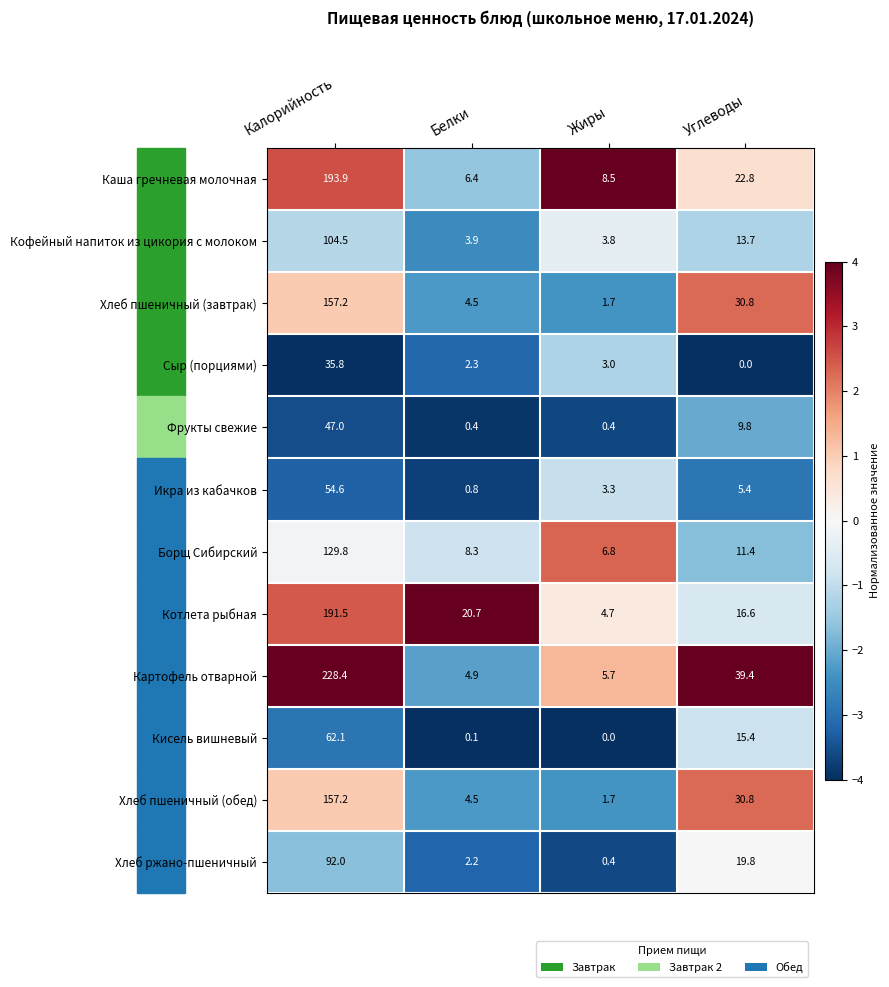

Is it true that Хлеб пшеничный (обед) equals 3.0 at Жиры?

False